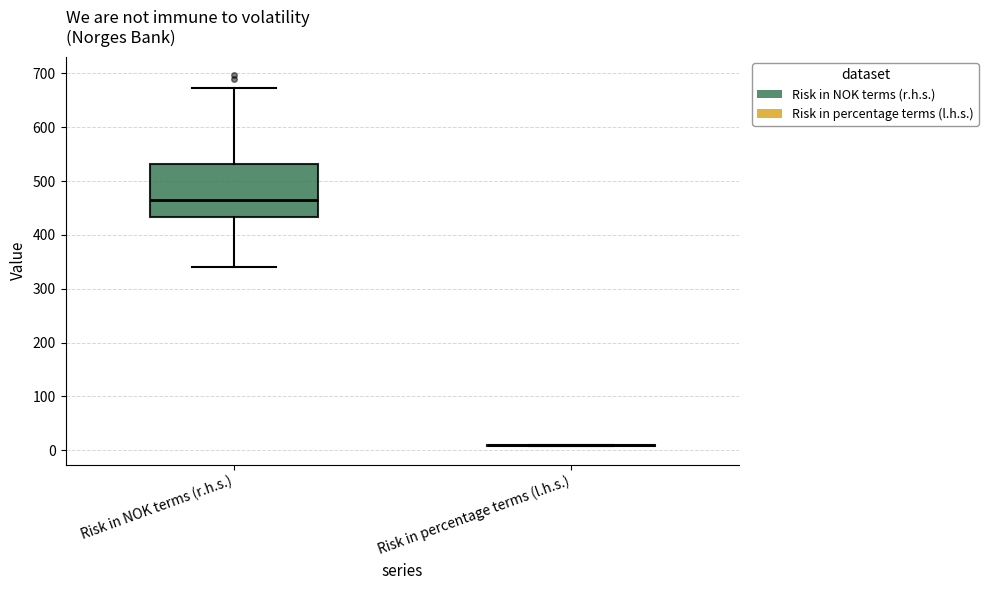

Where does the lower whisker of the box for Risk in NOK terms (r.h.s.) end on the y-axis? The values are not printed on the chart, so give them approximately, as read against the axis.

340